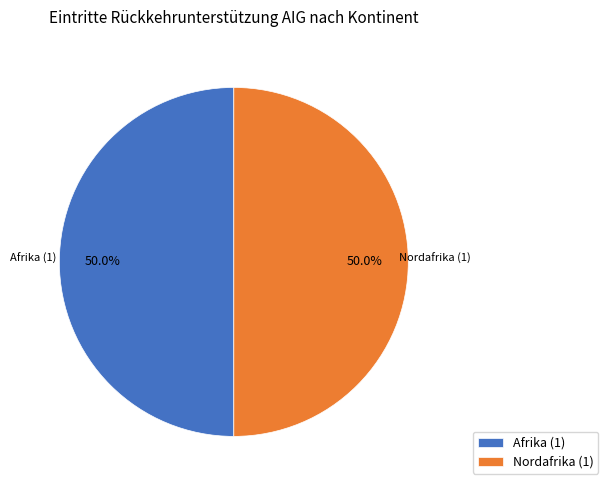

What percentage do Afrika (1) and Nordafrika (1) together represent?

100.0%